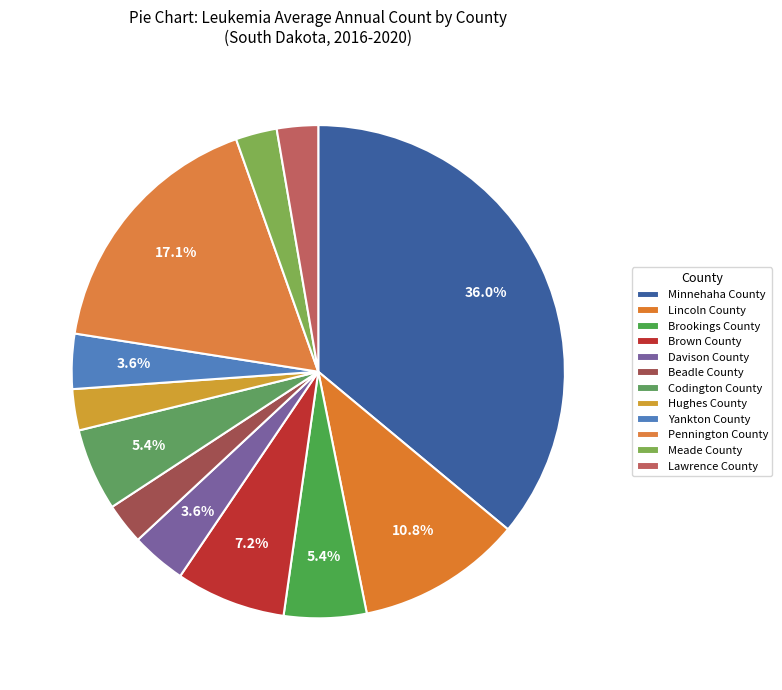

To the nearest percent, what is the combined percentage of Lincoln County and Lawrence County?

14%